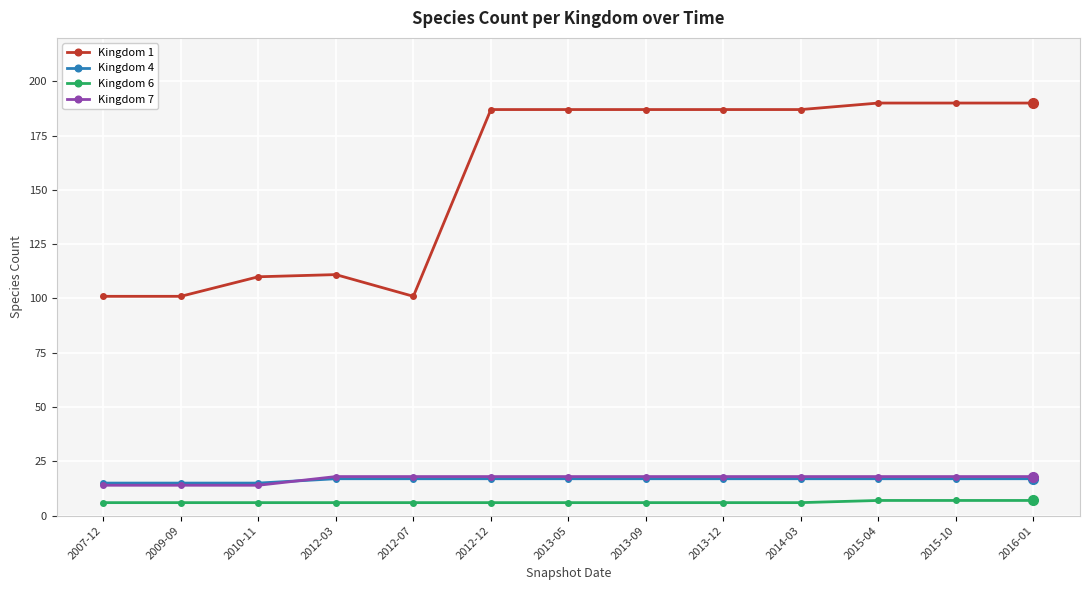

True or false: Kingdom 6 and Kingdom 1 intersect in this chart.

False